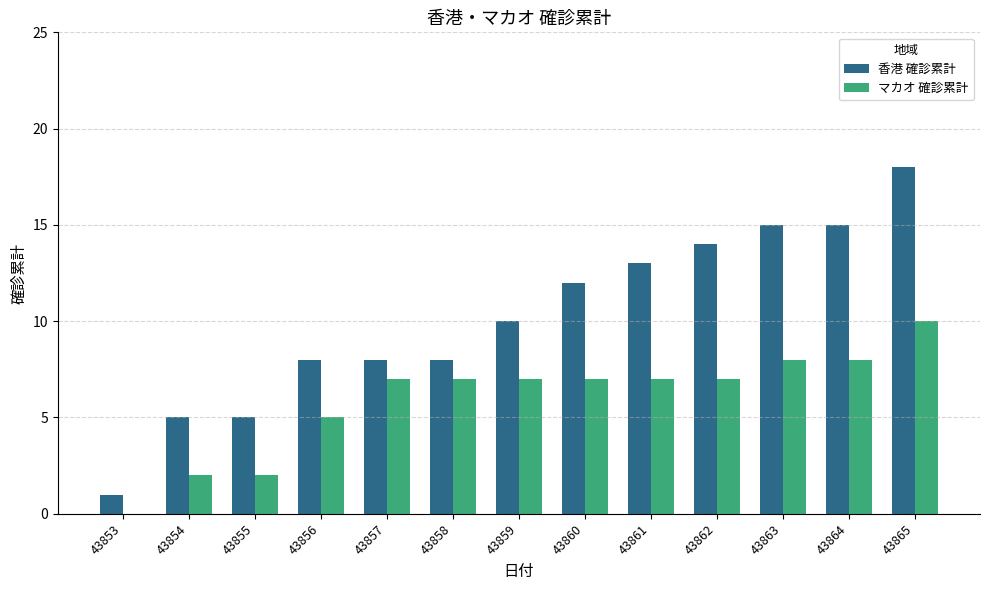

Is the value of 香港 確診累計 at 43863 greater than the value of マカオ 確診累計 at 43859?

Yes